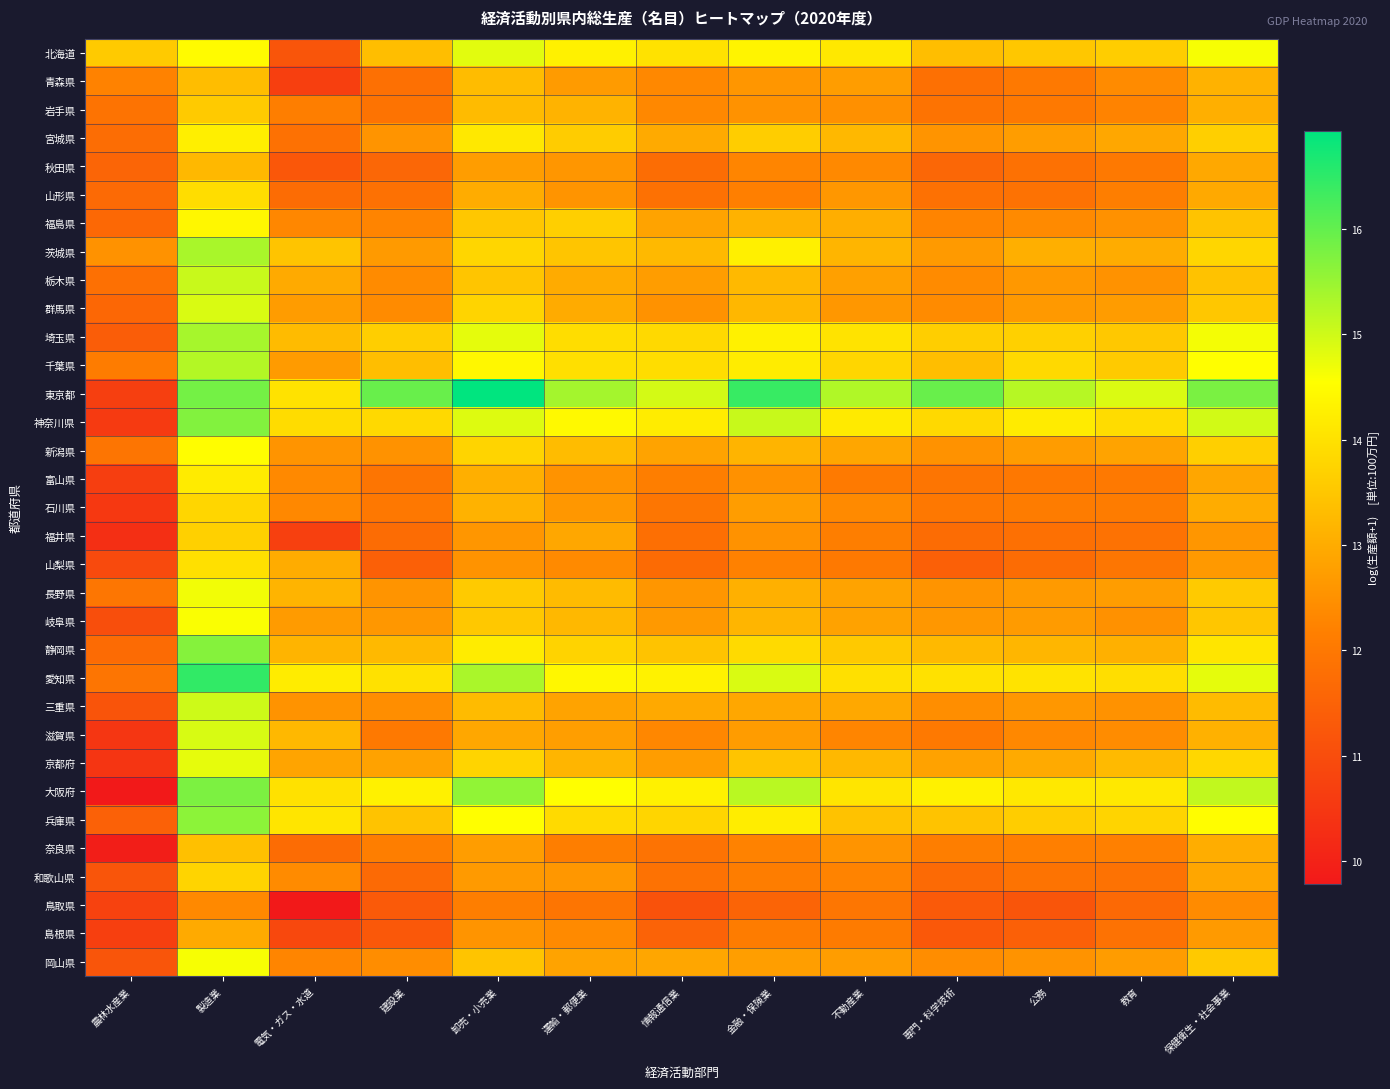

At which category does the chart reach its minimum across all series?

農林水産業